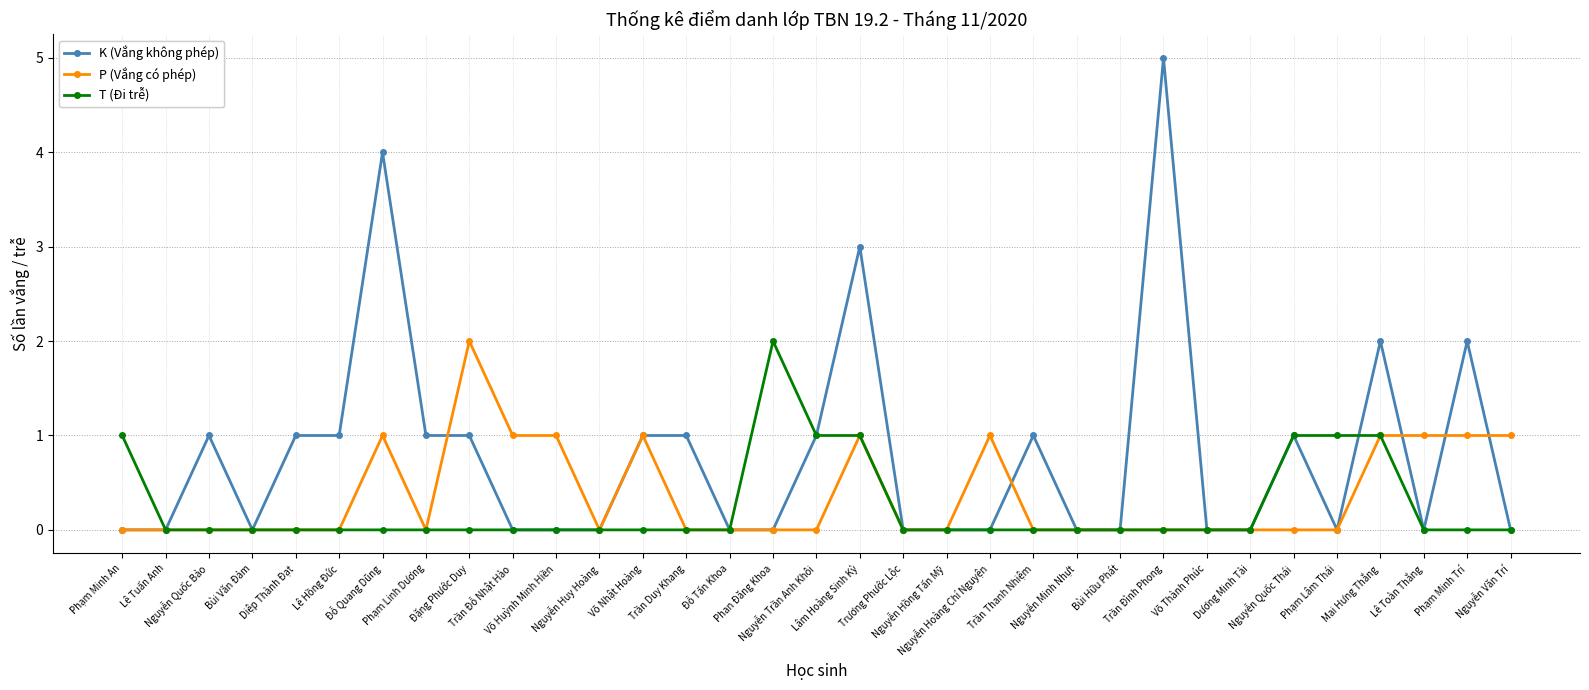

How many T (Đi trễ) values are between 0 and 1?

32